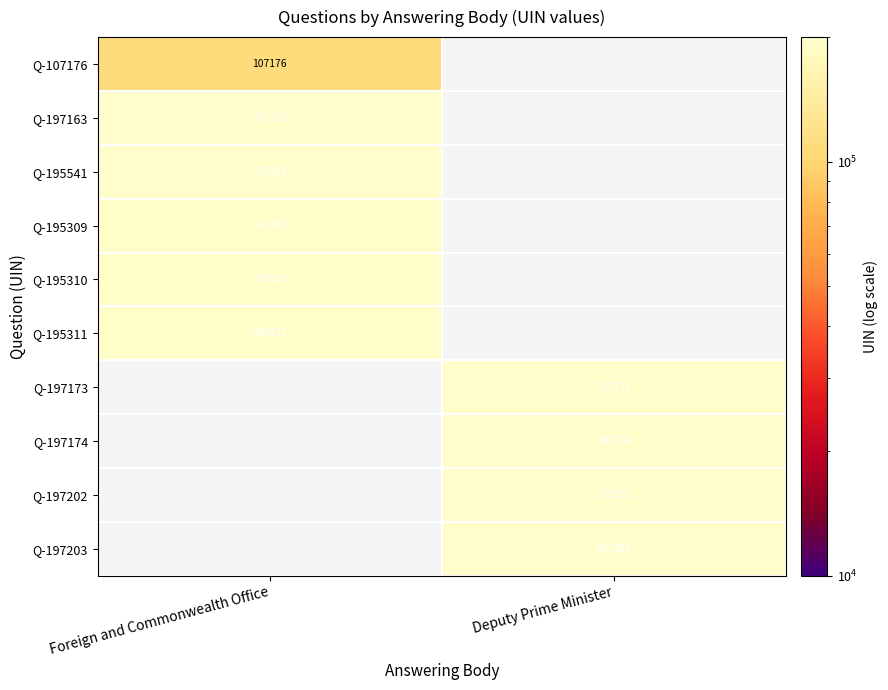

The value of Q-195541 at Foreign and Commonwealth Office is 98178. True or false?

False